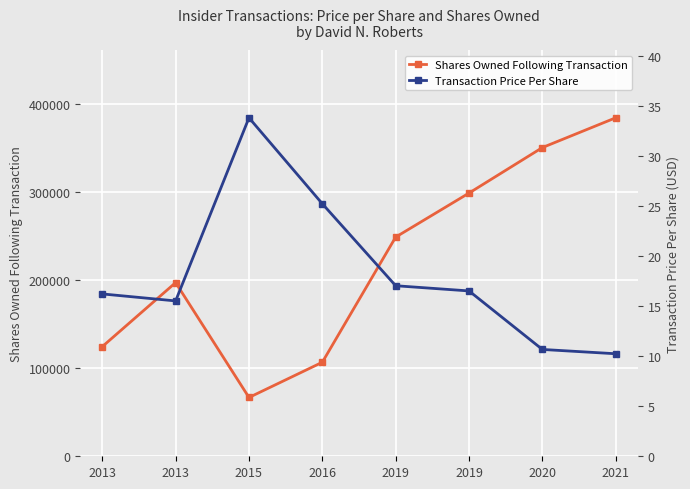

Reading left to right, list all the values displayed in this chart.

Shares Owned Following Transaction: 2013=124519.0	2013=197216.0	2015=66775.0	2016=106775.0	2019=248882.0	2019=298882.0	2020=350549.0	2021=384368.0
Transaction Price Per Share: 2013=16.2	2013=15.5	2015=33.8	2016=25.2	2019=17.1	2019=16.5	2020=10.7	2021=10.2